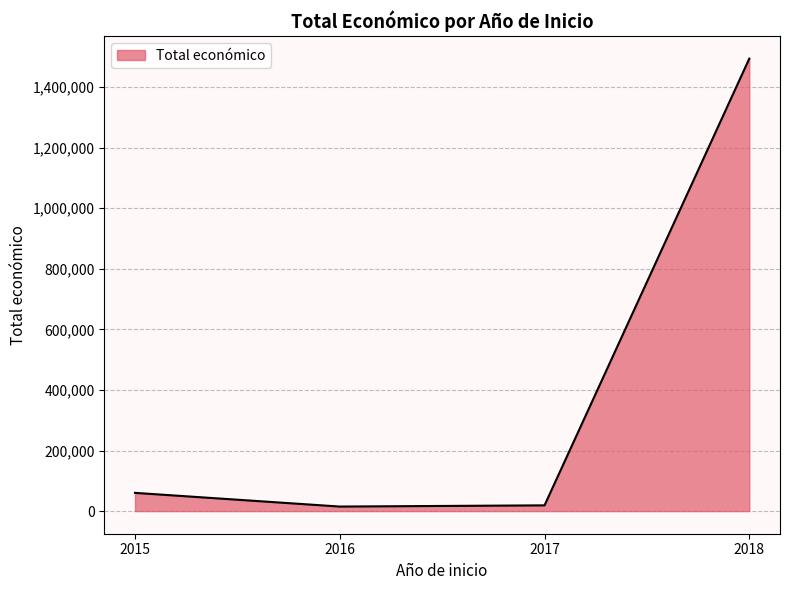

True or false: there are more than 0 points higher than both neighbors.

False